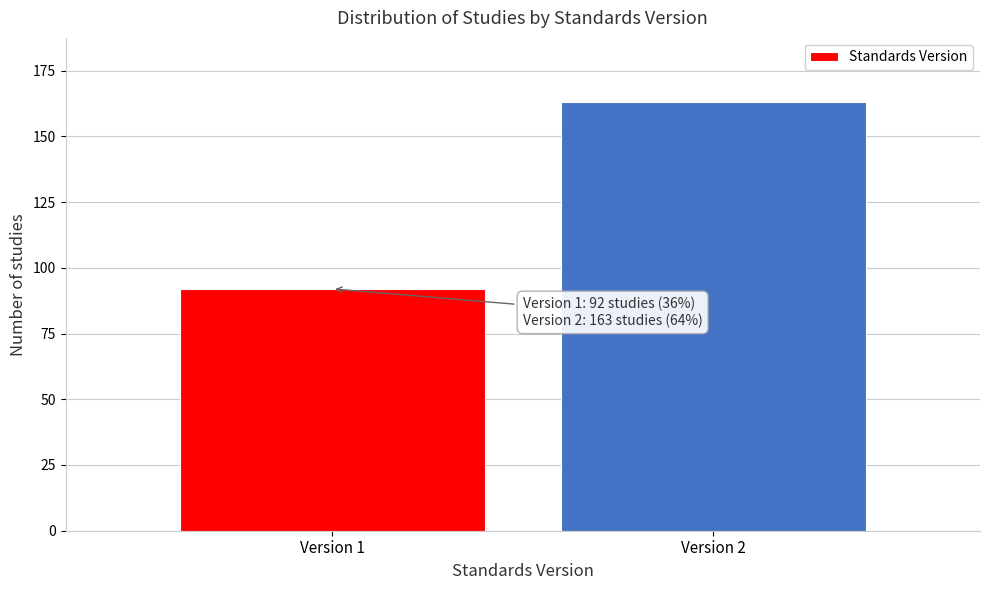

Reading right to left, transcribe all the data shown in this chart.

163	92